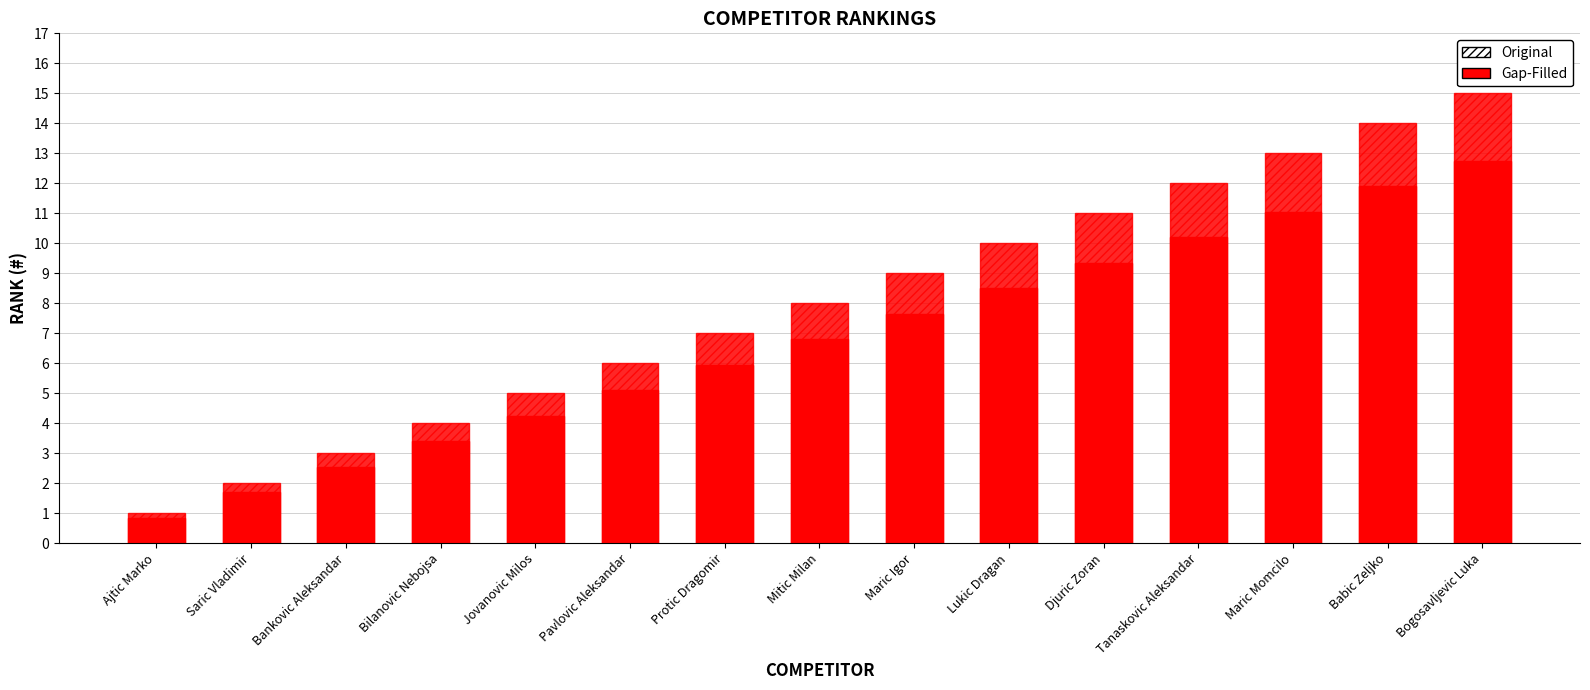

At which category is the sum across all series the highest?

Bogosavljevic Luka